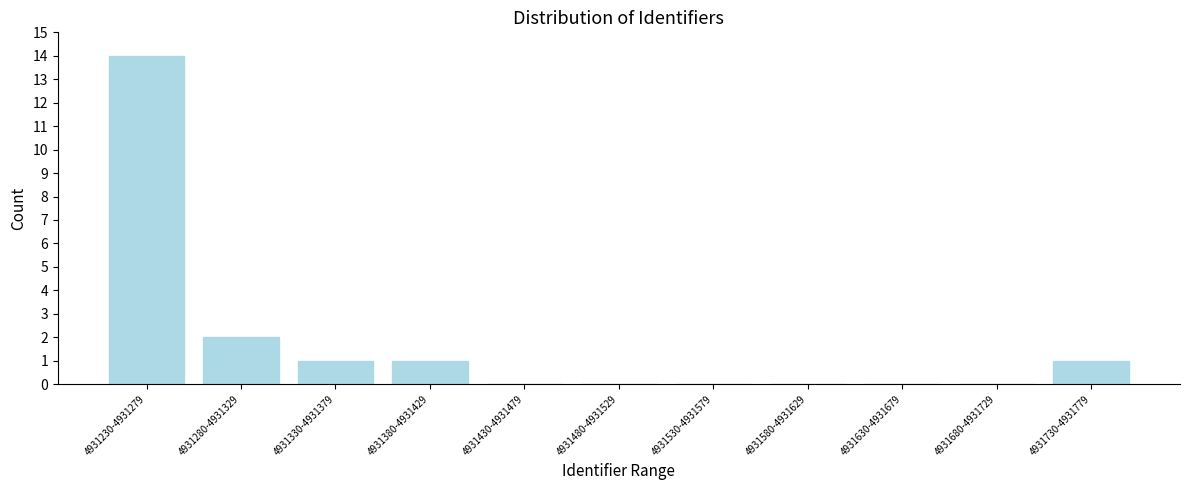

Reading left to right, what are all the values shown in this chart?

4931230-4931279=14	4931280-4931329=2	4931330-4931379=1	4931380-4931429=1	4931430-4931479=0	4931480-4931529=0	4931530-4931579=0	4931580-4931629=0	4931630-4931679=0	4931680-4931729=0	4931730-4931779=1